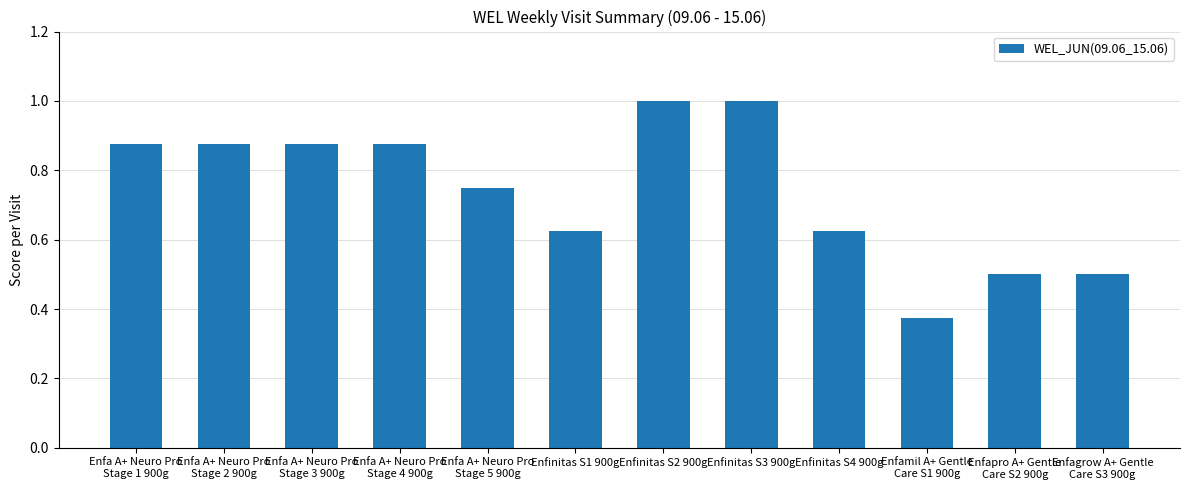

What is the greatest value displayed?

1.0